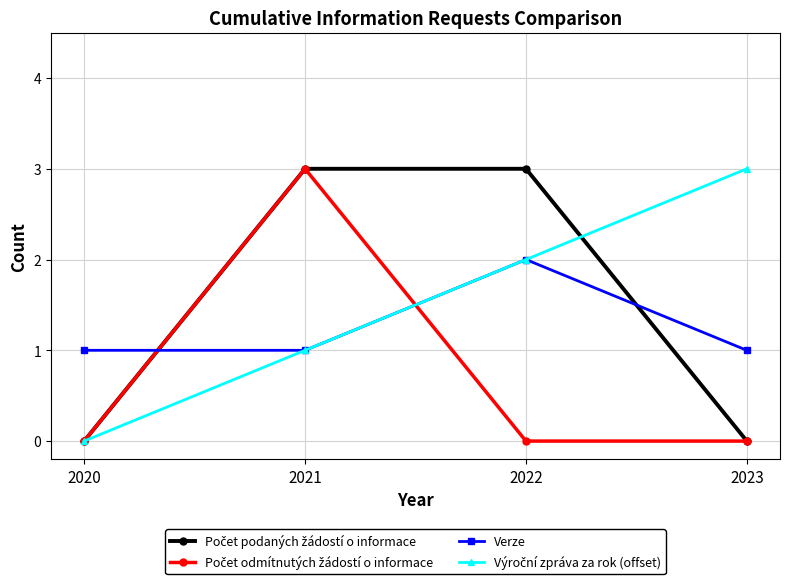

Is it true that Verze equals 1 at 2020?

True